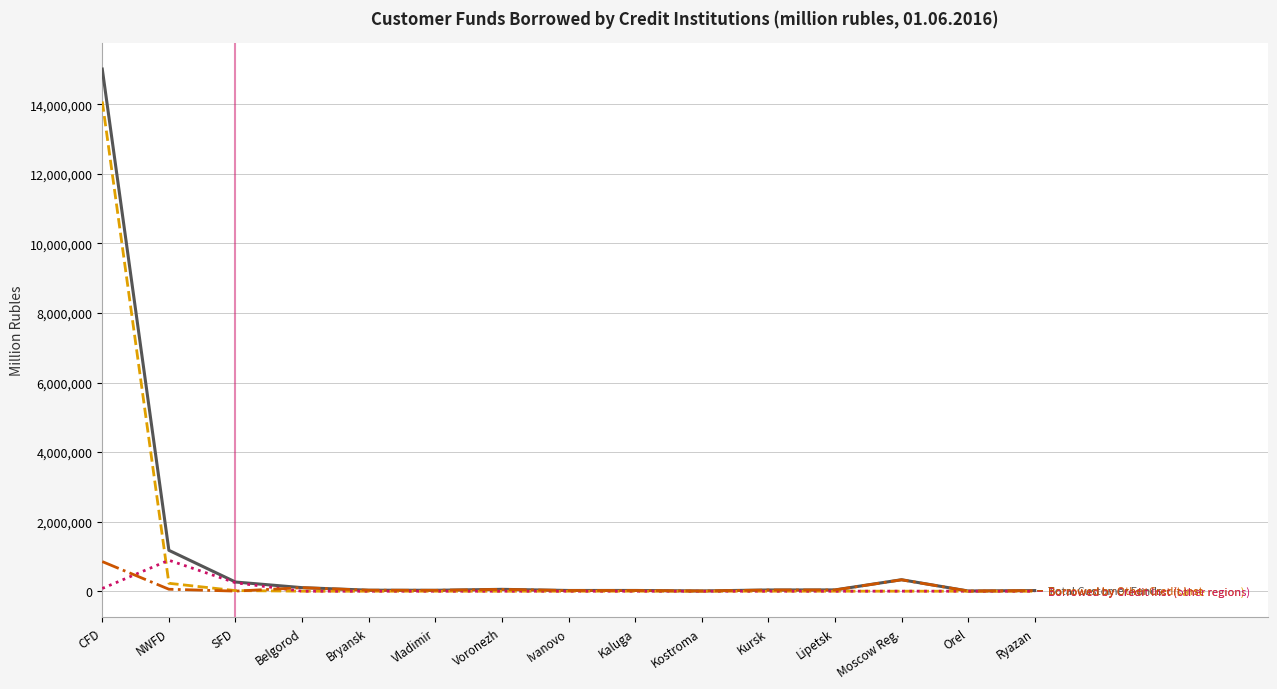

What is the maximum value shown in the chart?

15010698